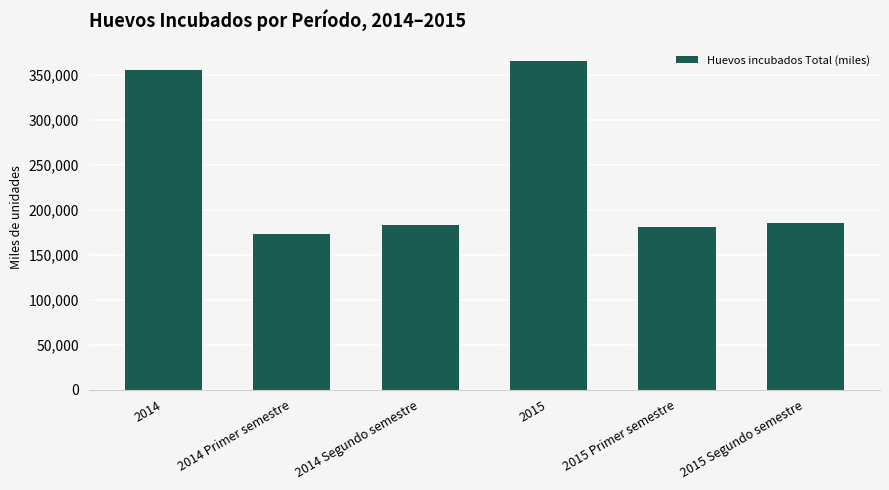

Is it true that the value at 2015 Segundo semestre is 184991.0?

True